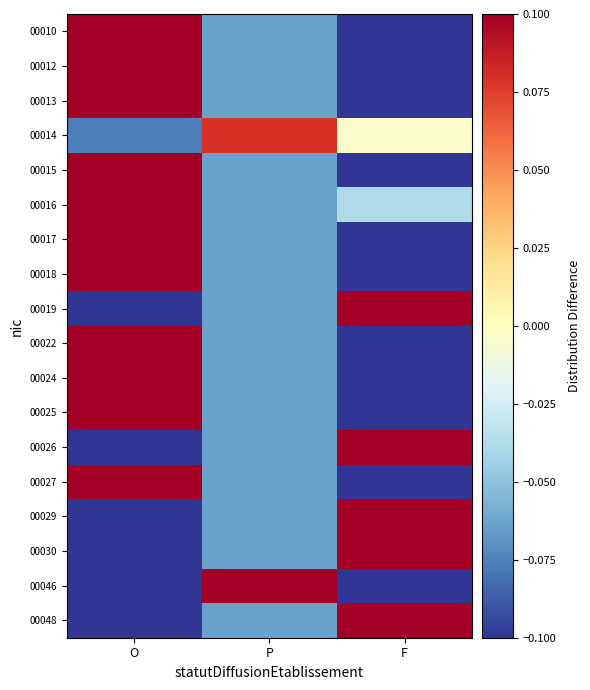

How many data points does each series have?

3